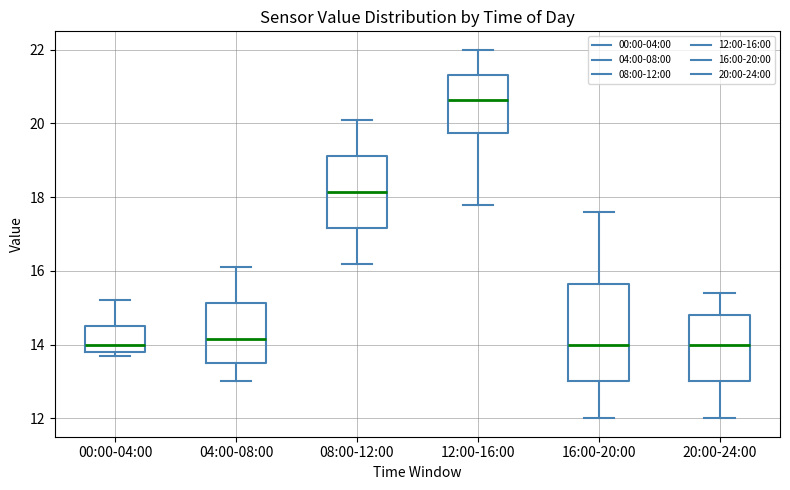

Which box's median line is the highest?

12:00-16:00